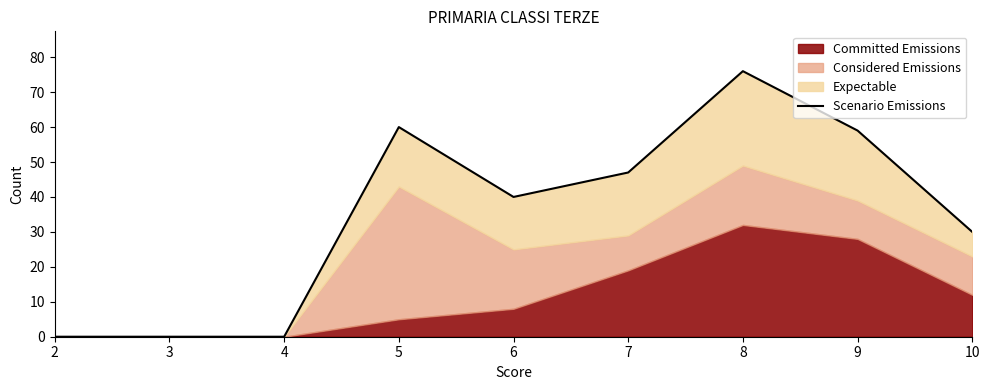

Where is the first local maximum?

5